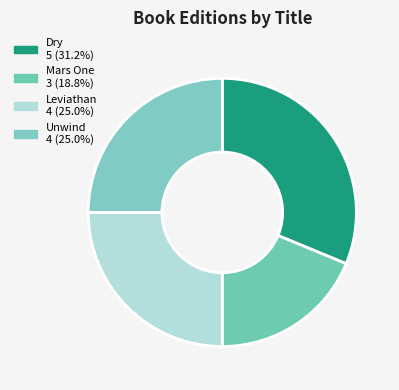

Is there any slice that represents more than half of the pie?

No